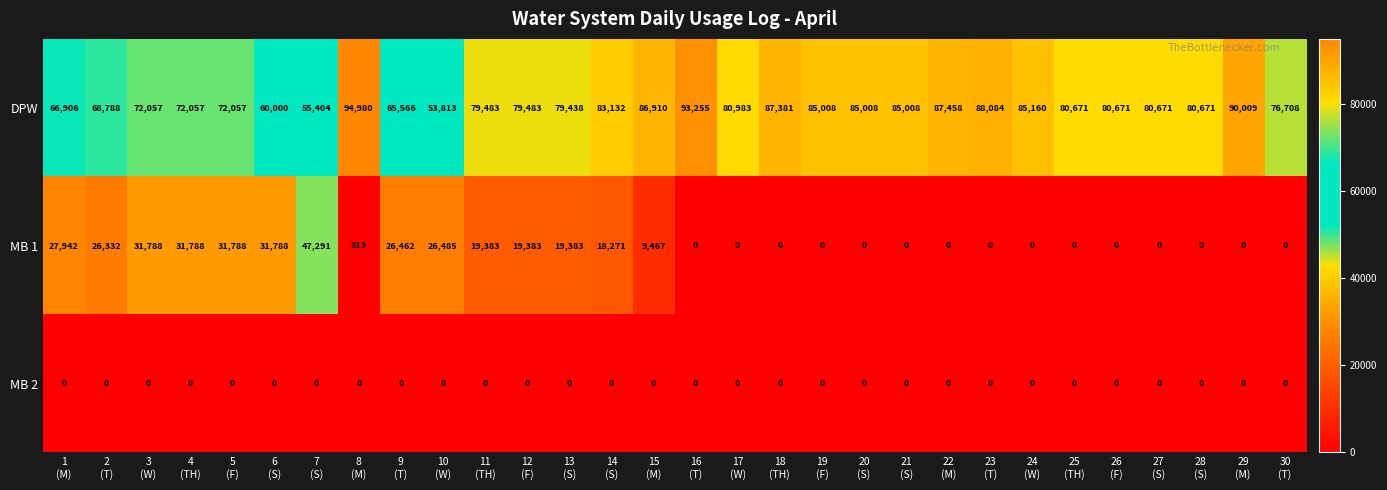

Which series has the largest range (max minus min)?

MB 1